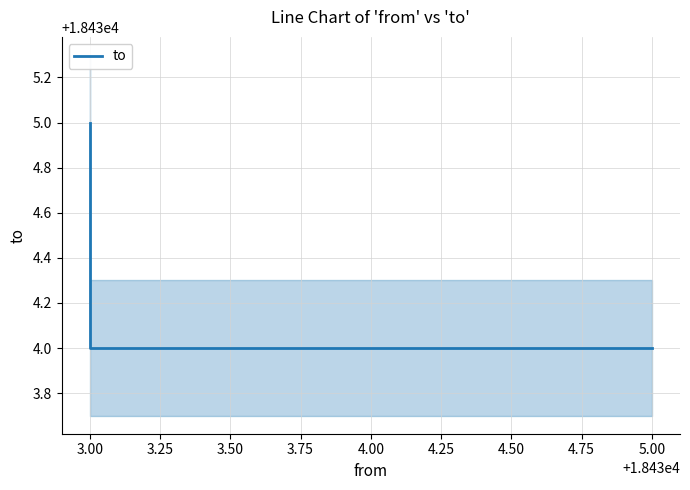

Between 3.00 and 5.00, which is larger?

3.00